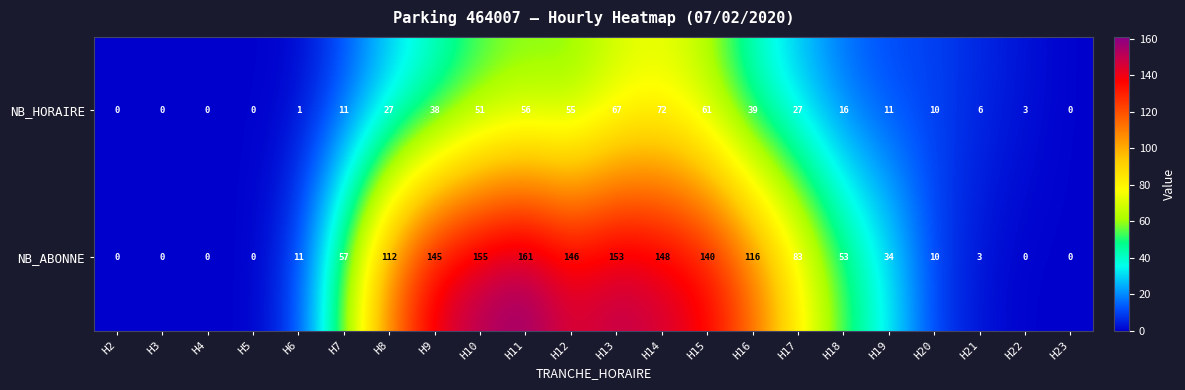

At how many categories does at least one series exceed 111?

9